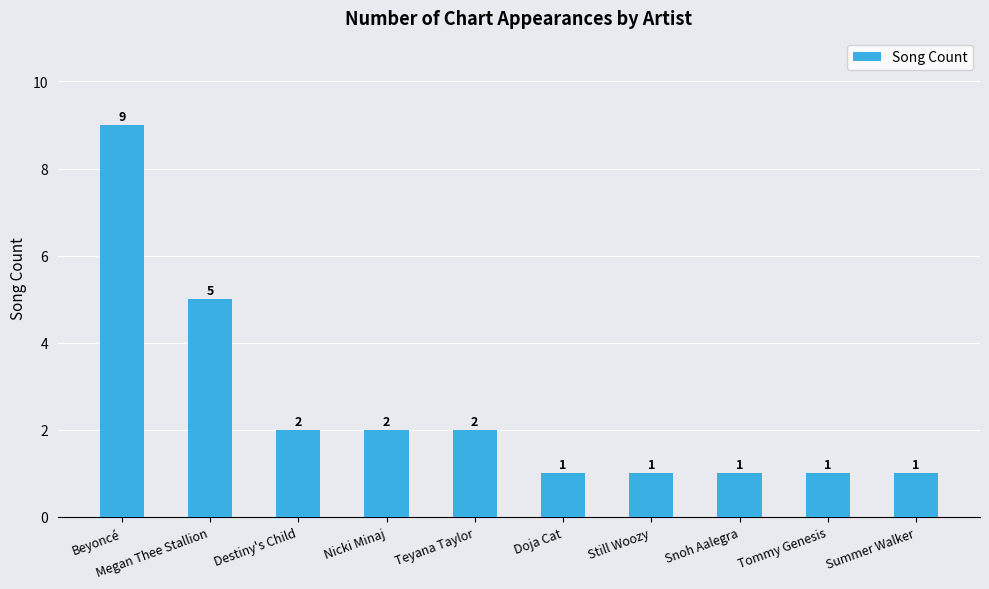

What is the approximate value at Destiny's Child?

2